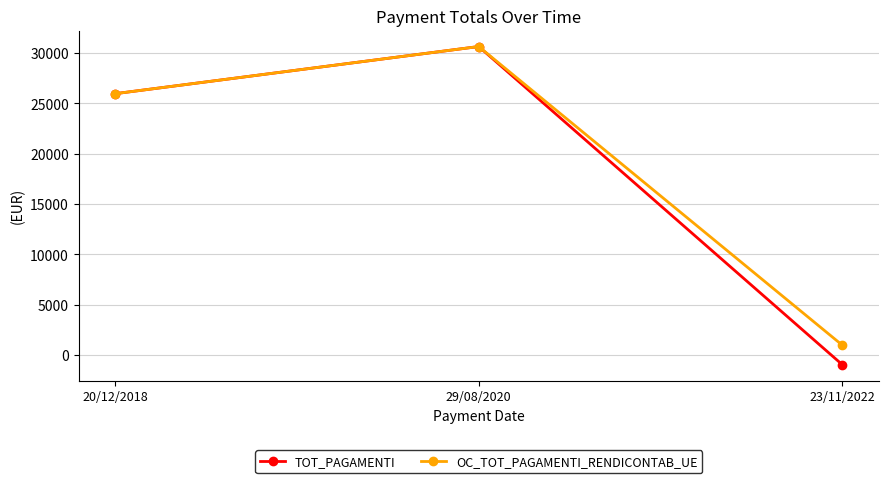

Does the chart have visible grid lines?

Yes